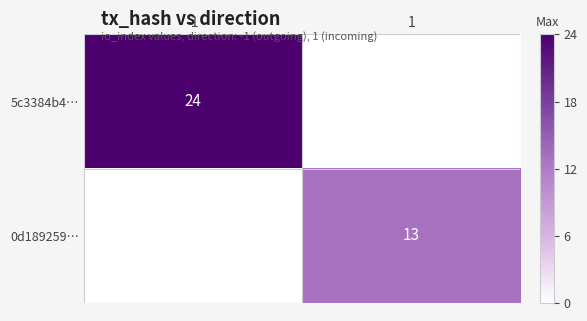

The value of 5c3384b4… at -1 is 24. True or false?

True